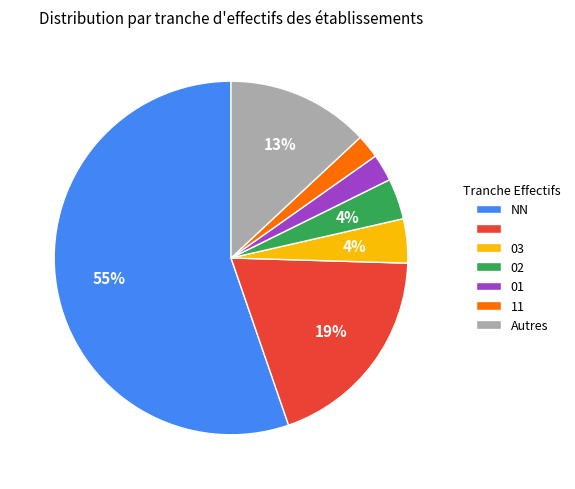

To the nearest percent, what is the average slice percentage?

14%